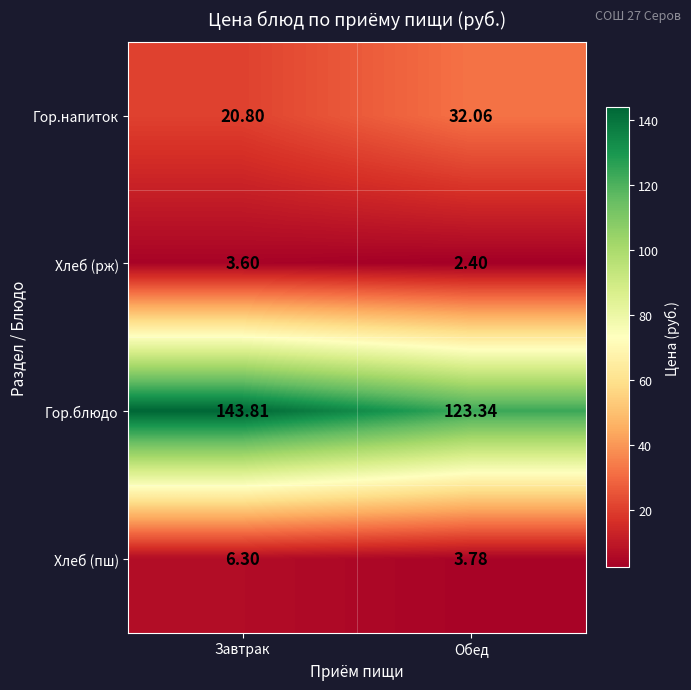

Which series has the largest total across all categories?

Гор.блюдо